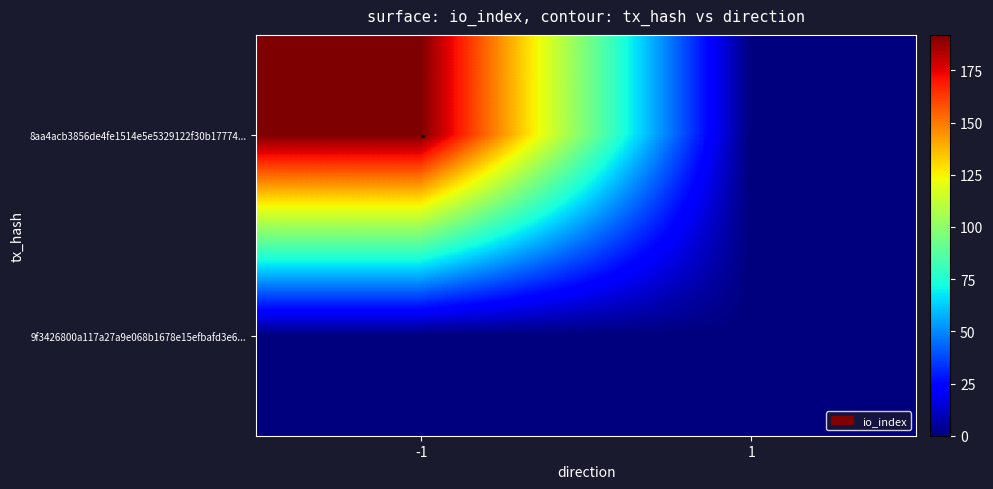

At how many categories does at least one series exceed 140?

1